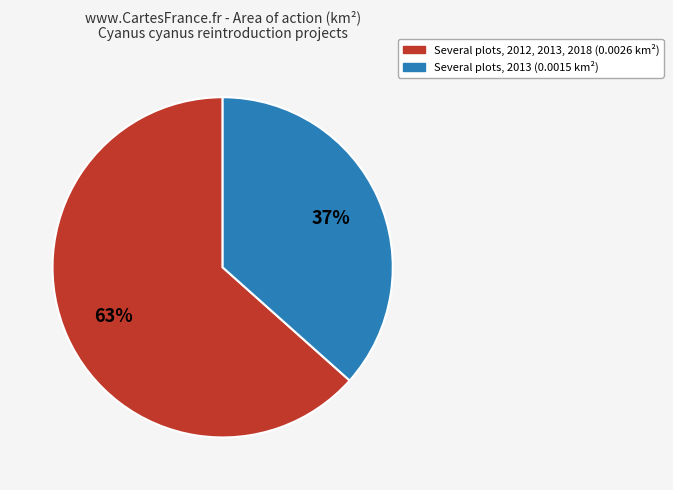

Is there a majority slice in this chart?

Yes